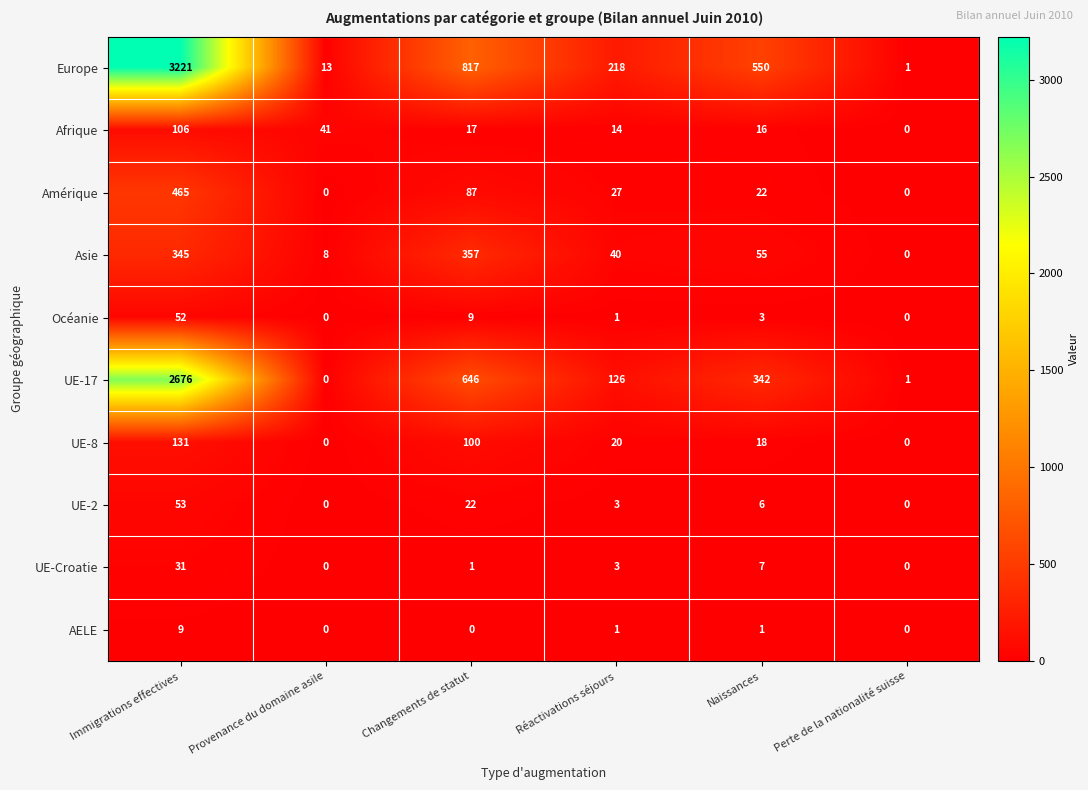

What is the maximum value shown in the chart?

3221